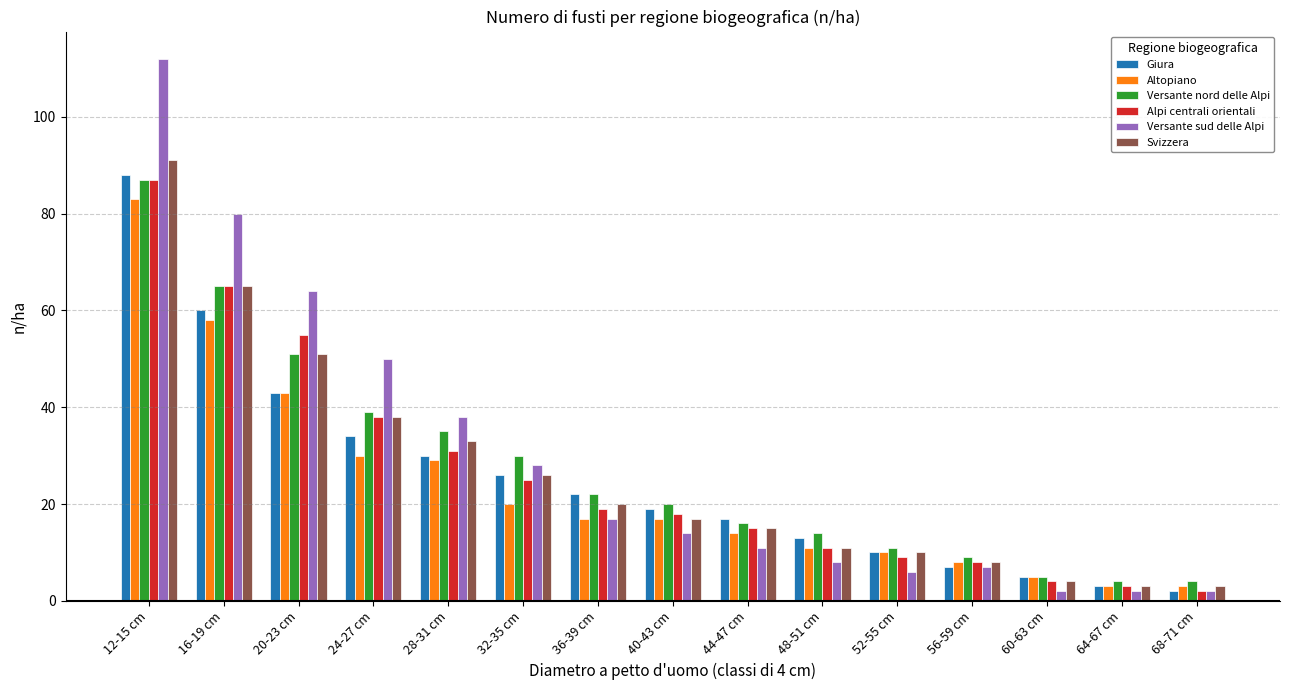

What is the value of the Versante nord delle Alpi bar at the 13th from the left?

5